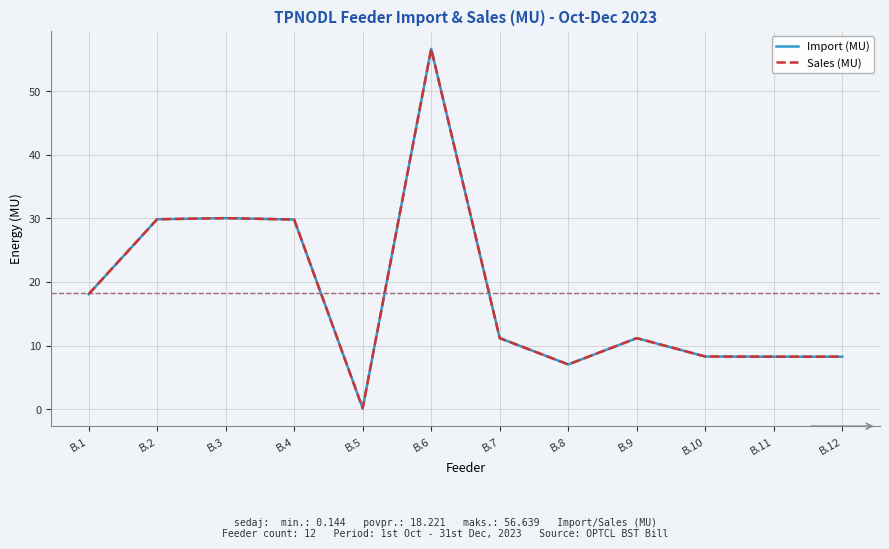

Which series has the largest total across all categories?

Import (MU)